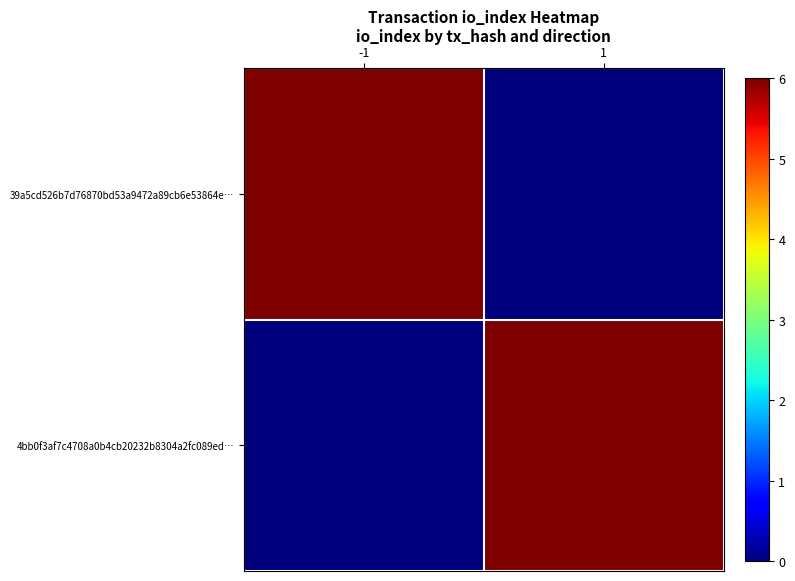

Which series changed the most between -1 and 1?

39a5cd526b7d76870bd53a9472a89cb6e53864e…